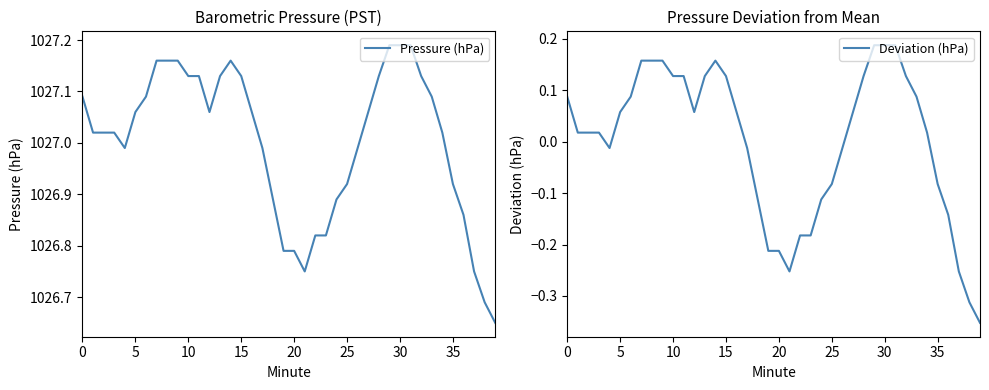

What is the label of the 13th point from the left?

12